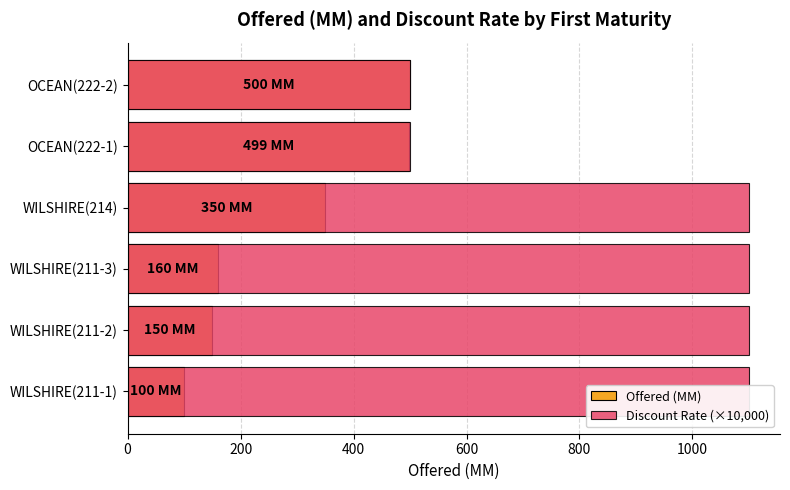

Is it true that Discount Rate (×10,000) equals 1100 at 0?

True